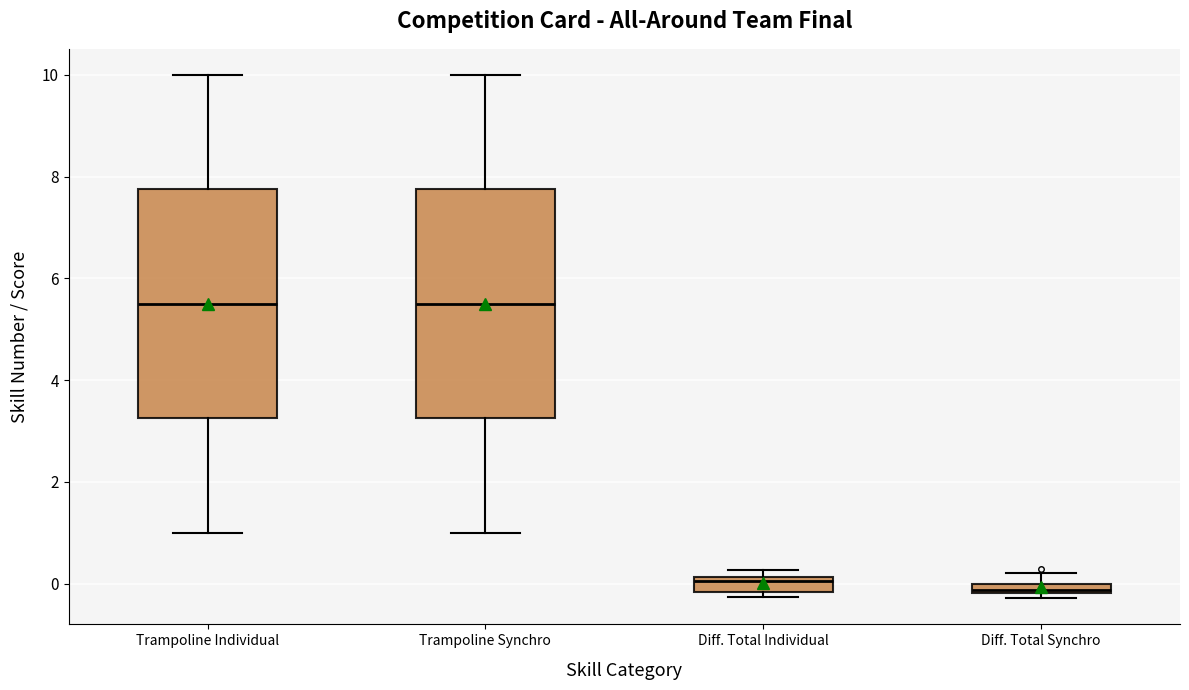

Where does the median line of the box for Diff. Total Individual sit on the y-axis? The values are not printed on the chart, so give them approximately, as read against the axis.

0.0